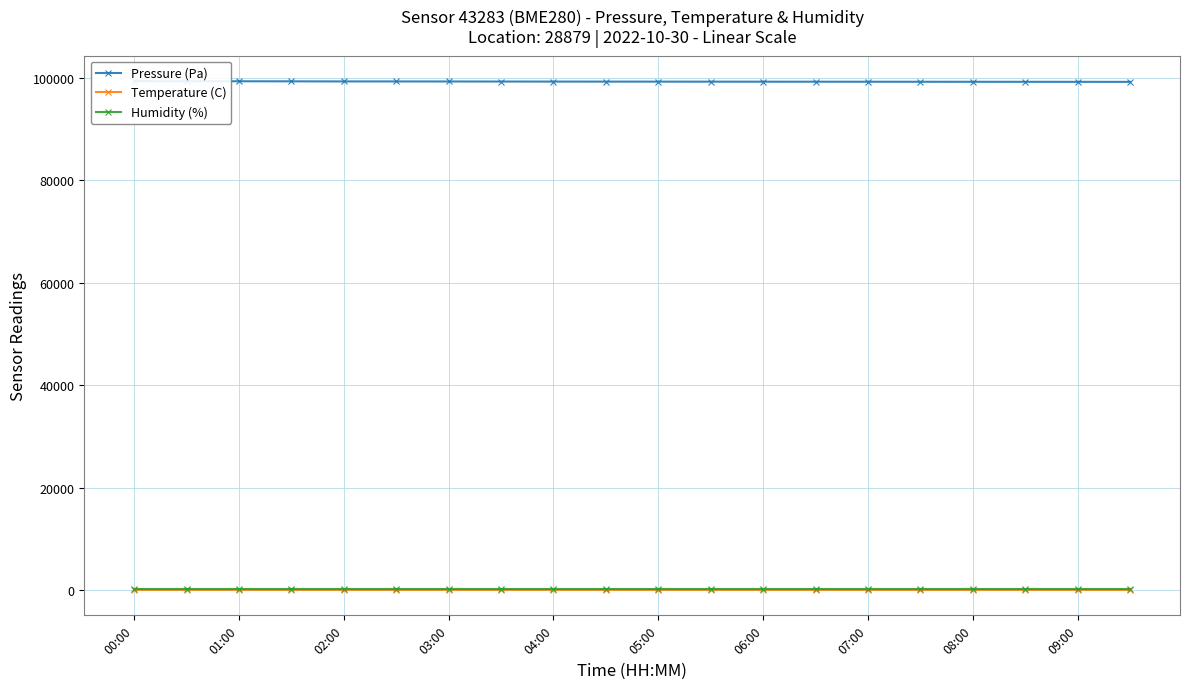

What is the sum of all Pressure (Pa) values?

1986237.9